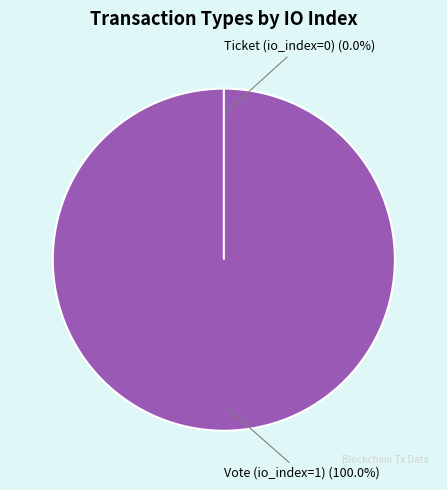

Is there a majority slice in this chart?

Yes